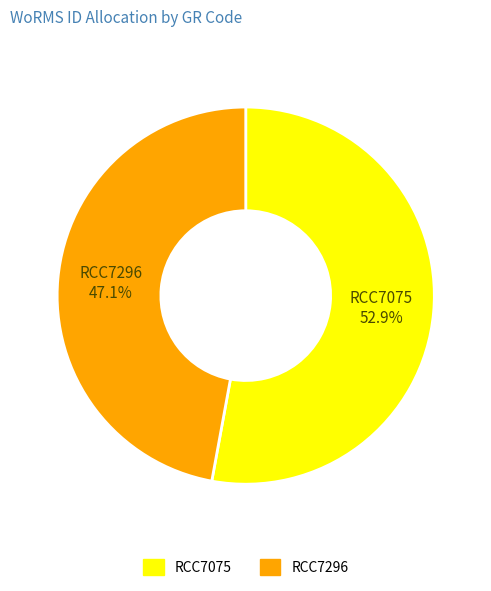

Rank the categories by value from lowest to highest.

RCC7296, RCC7075